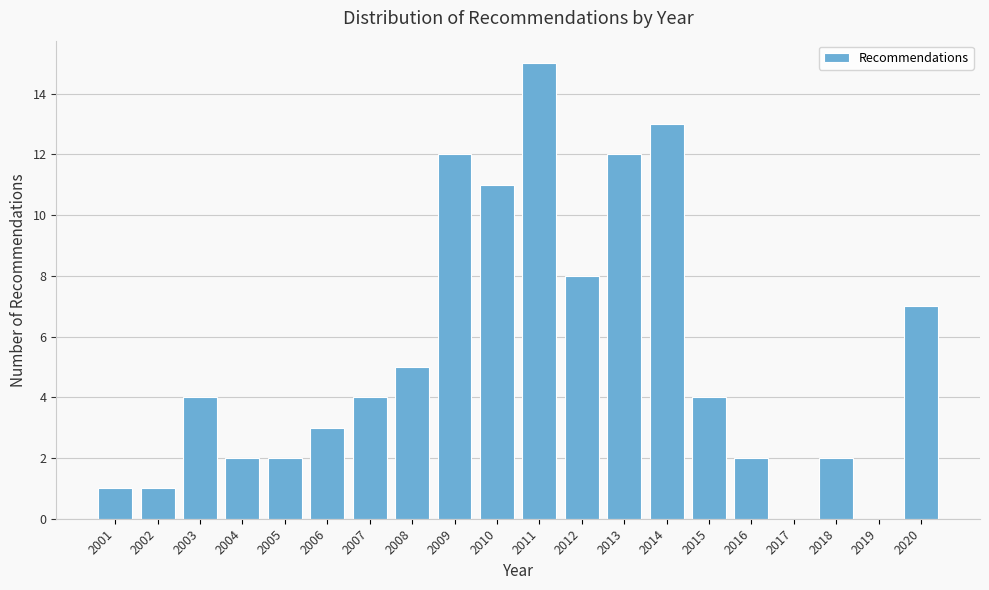

Reading right to left, list all the values displayed in this chart.

2020=7	2019=0	2018=2	2017=0	2016=2	2015=4	2014=13	2013=12	2012=8	2011=15	2010=11	2009=12	2008=5	2007=4	2006=3	2005=2	2004=2	2003=4	2002=1	2001=1